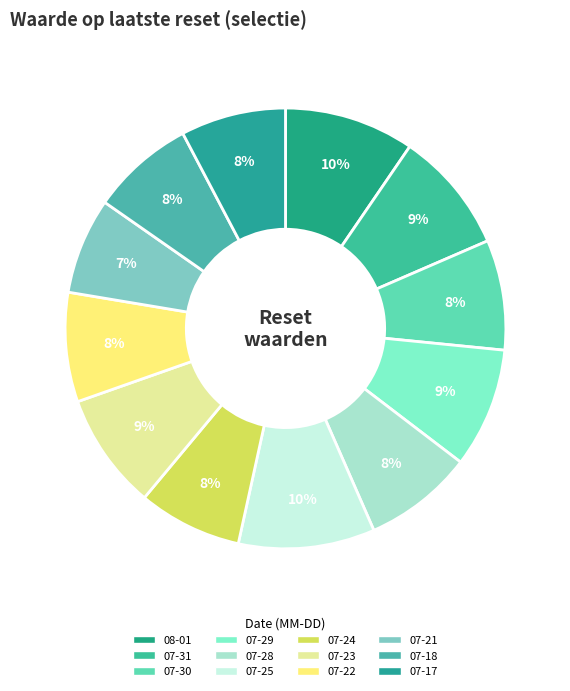

Is there any slice that represents more than half of the pie?

No